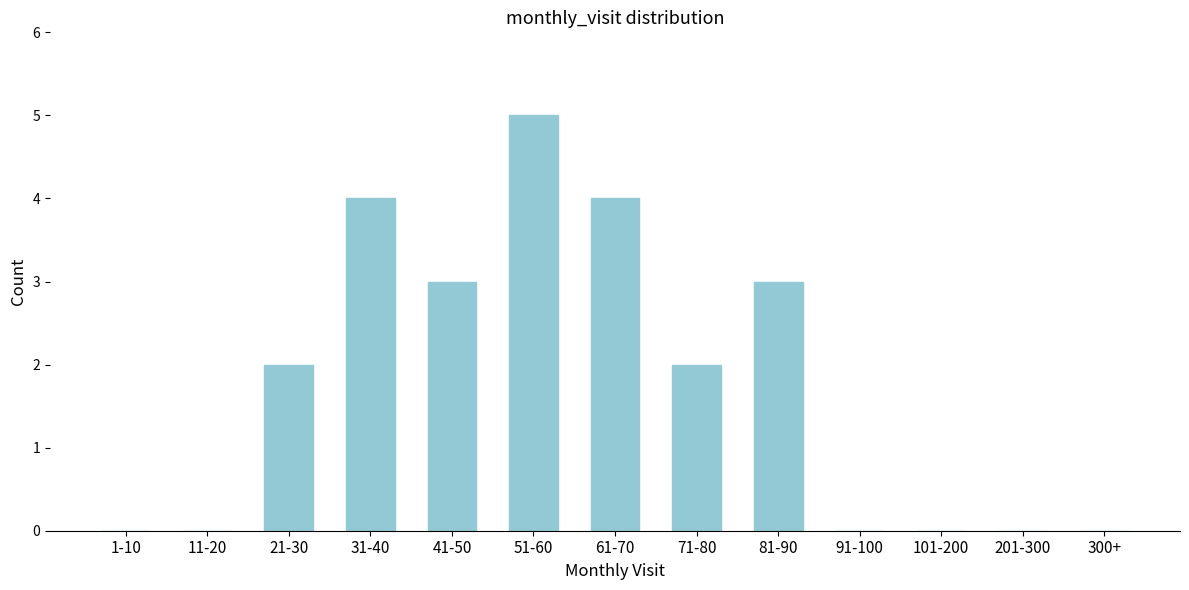

Reading left to right, extract all data points from this chart.

1-10=0	11-20=0	21-30=2	31-40=4	41-50=3	51-60=5	61-70=4	71-80=2	81-90=3	91-100=0	101-200=0	201-300=0	300+=0